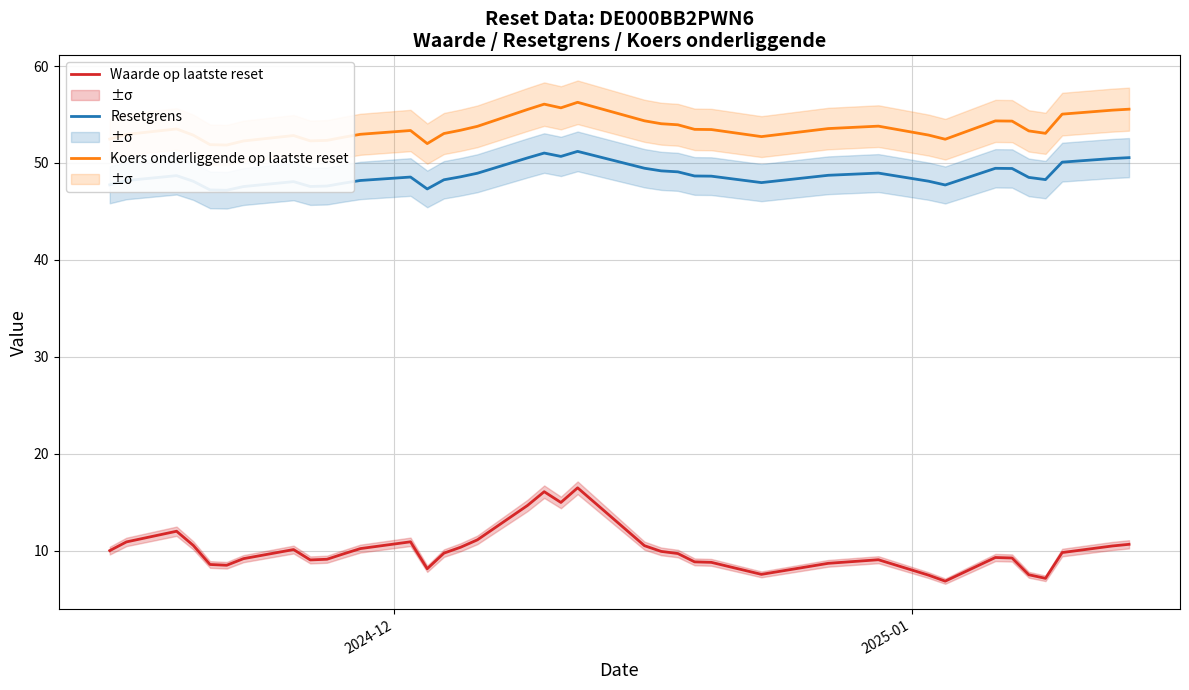

What is the greatest value displayed?

56.3